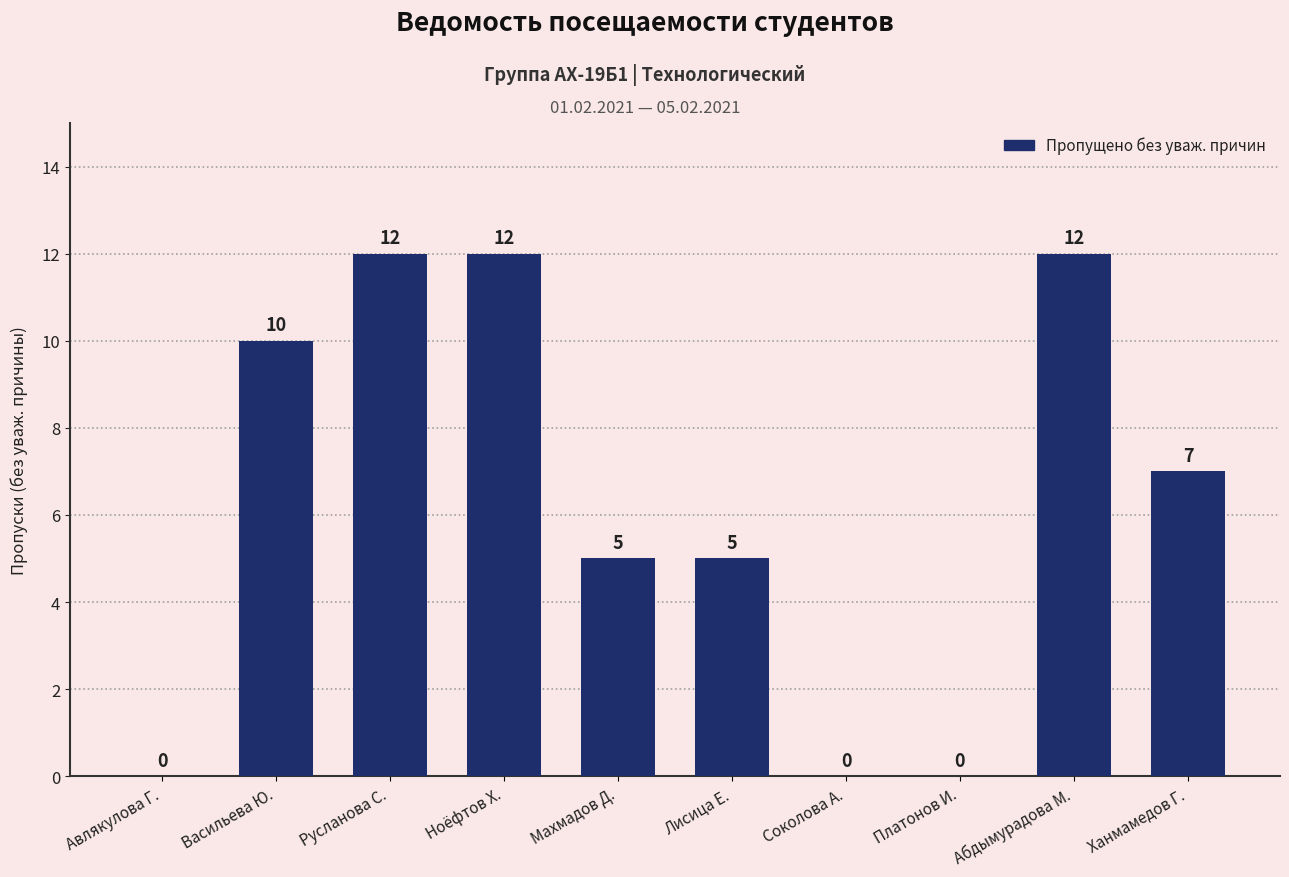

Reading left to right, what are all the values shown in this chart?

Авлякулова Г.=0	Васильева Ю.=10	Русланова С.=12	Ноёфтов Х.=12	Махмадов Д.=5	Лисица Е.=5	Соколова А.=0	Платонов И.=0	Абдымурадова М.=12	Ханмамедов Г.=7